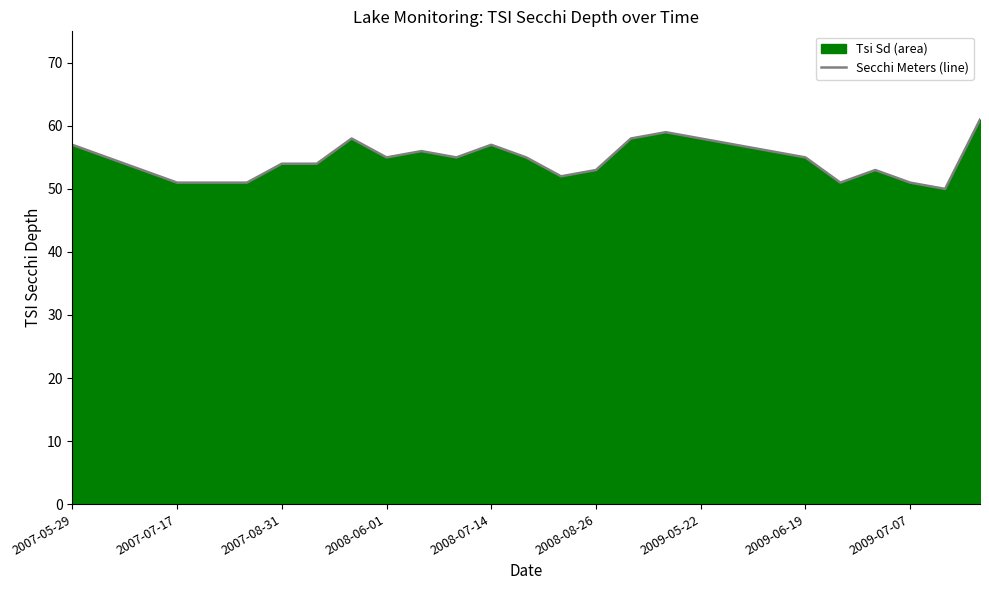

Where does the data first go above 55?

2007-05-29